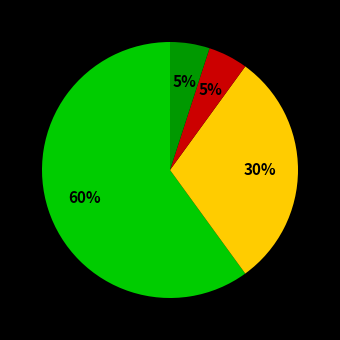

Is there a majority slice in this chart?

Yes